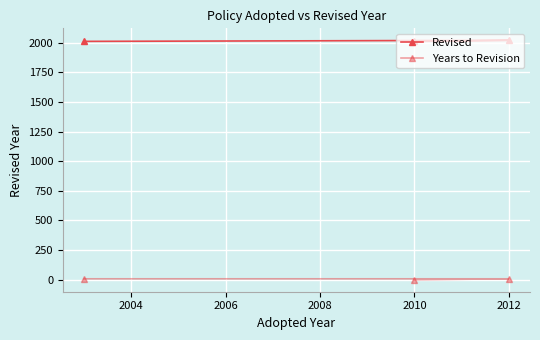

What are all the series names shown in the legend?

Revised, Years to Revision